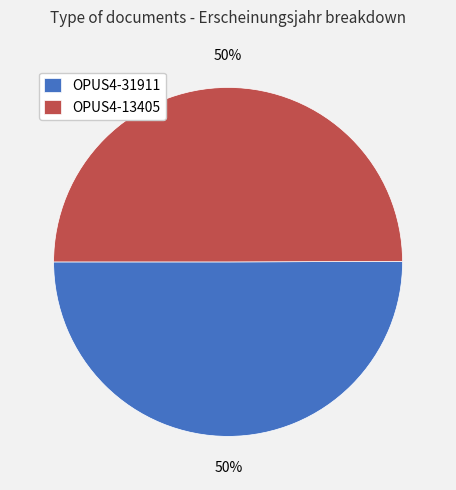

Count the number of slices in the pie.

2